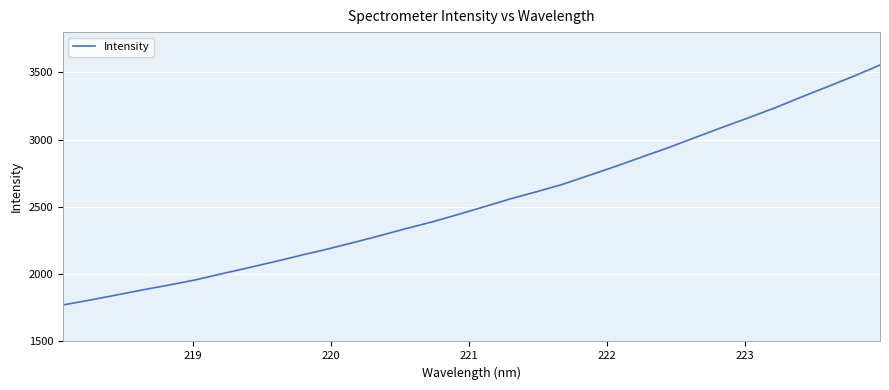

What is the minimum value shown in the chart?

1771.2